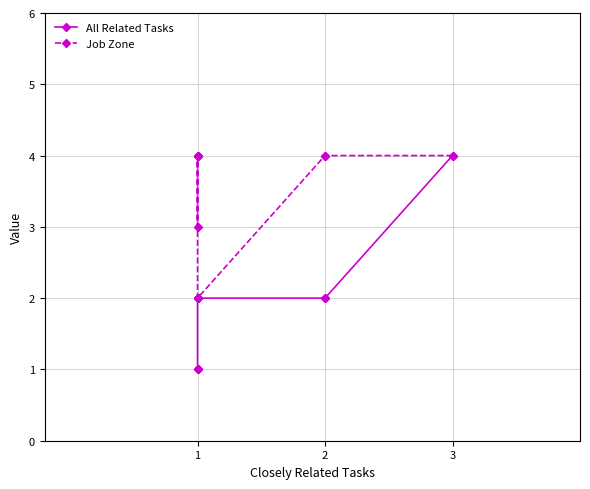

What is the minimum value shown in the chart?

1